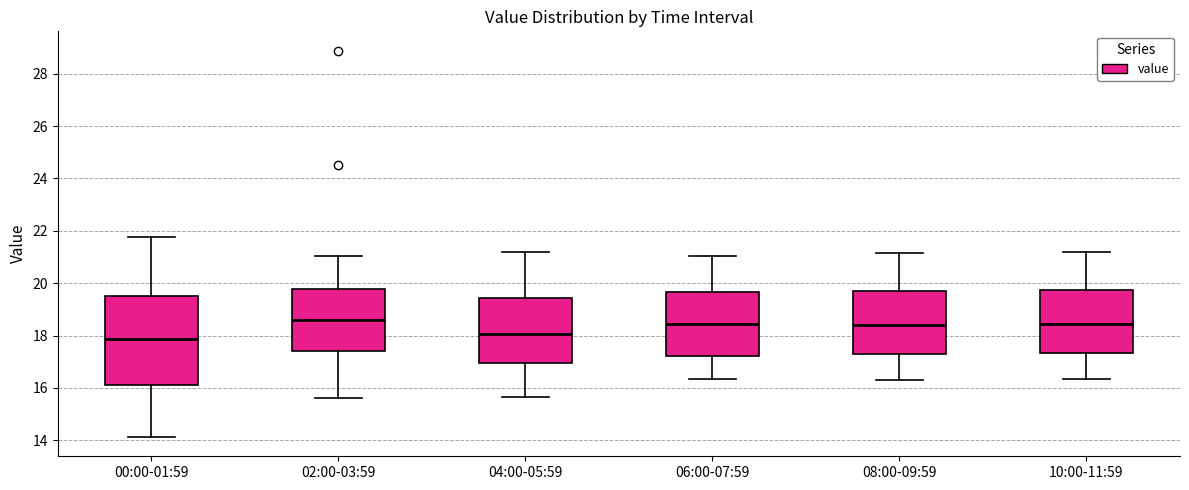

Which box is the tallest, from its lower edge to its upper edge?

00:00-01:59